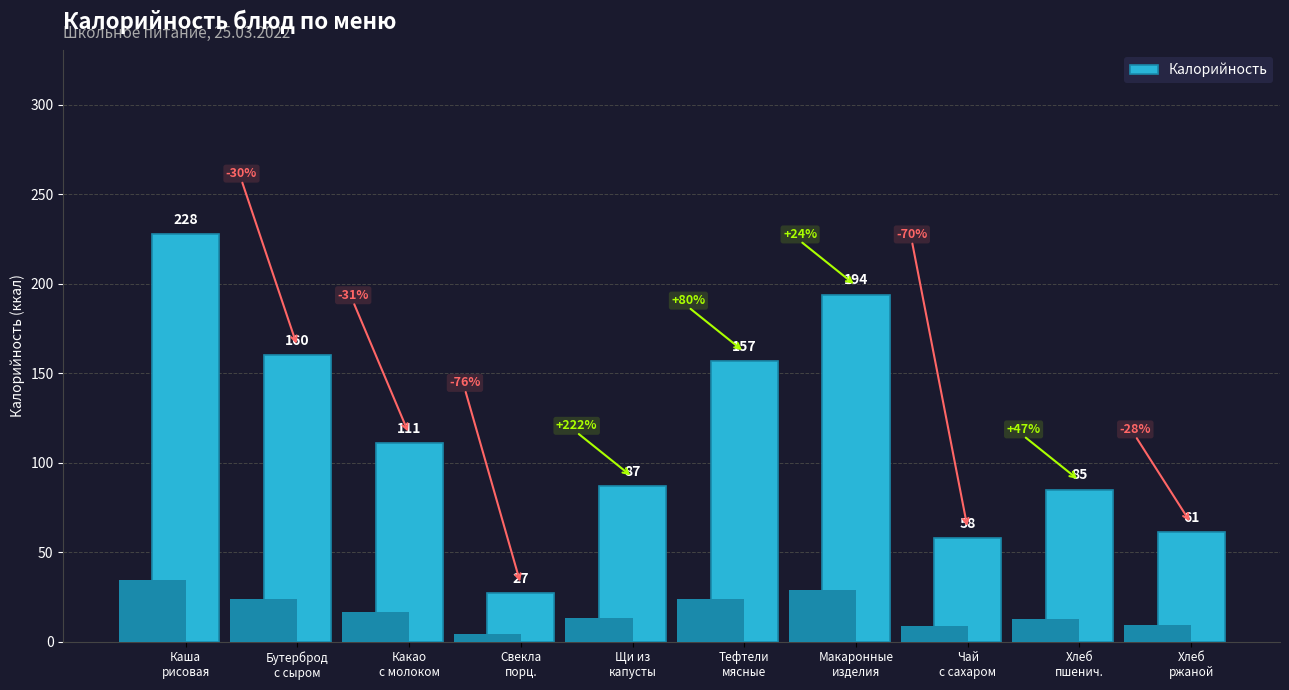

What is the label of the 8th bar from the left?

Чай
с сахаром